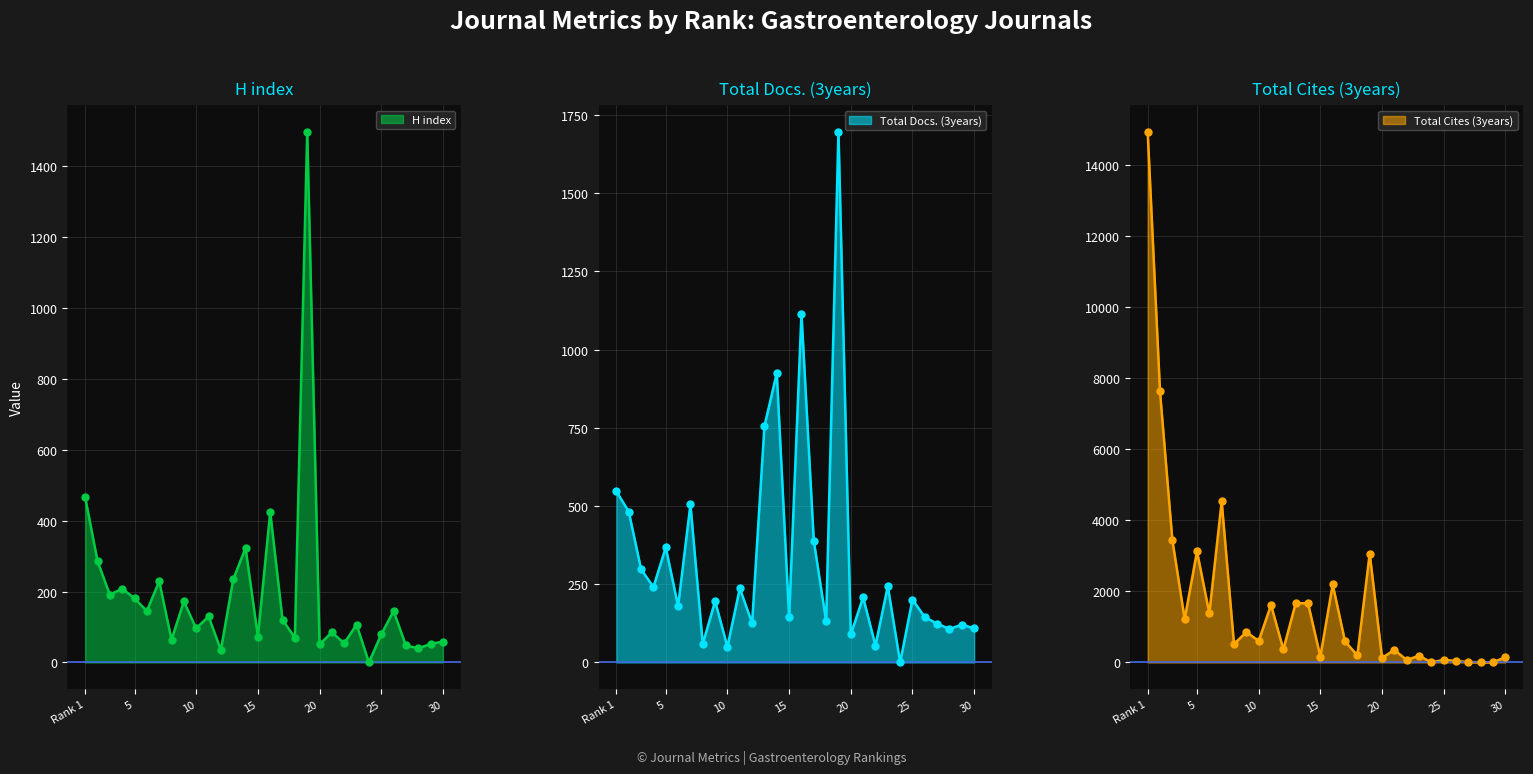

Which series has the largest total across all categories?

Total Cites (3years)